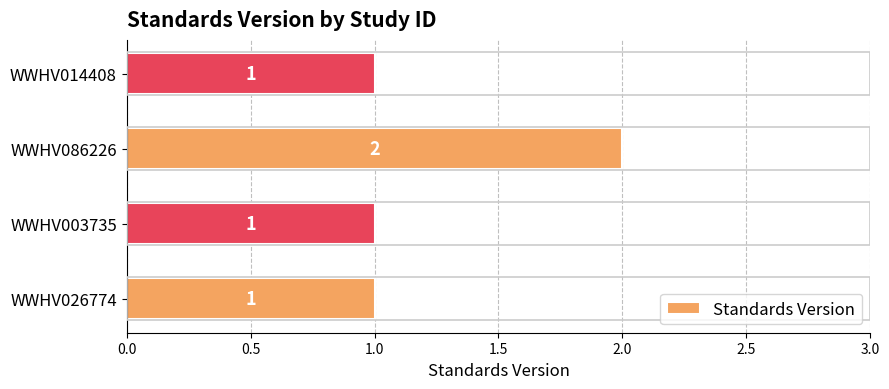

At which category does the chart reach its peak across all series?

WWHV086226